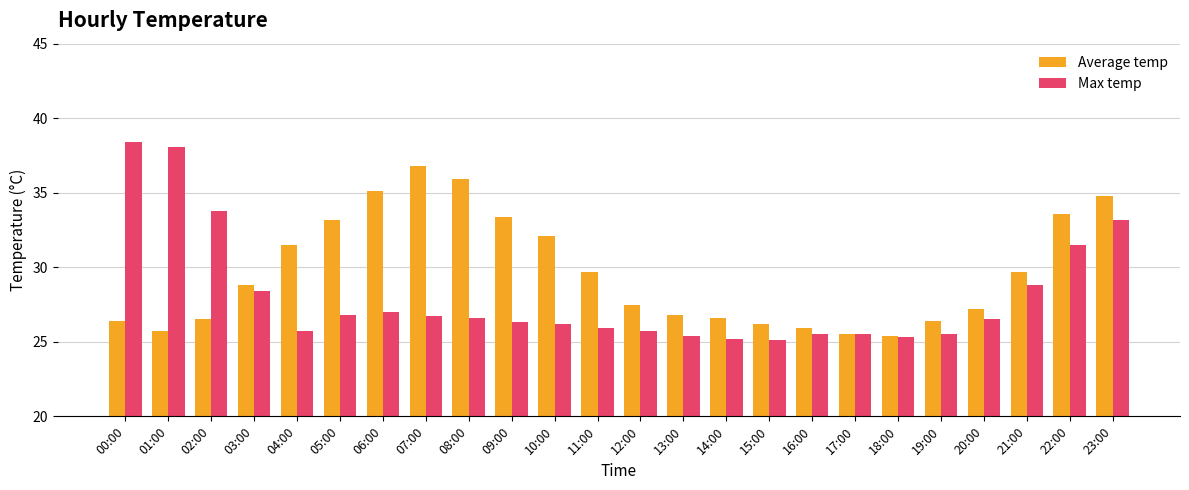

Which label corresponds to the largest value in the chart?

00:00